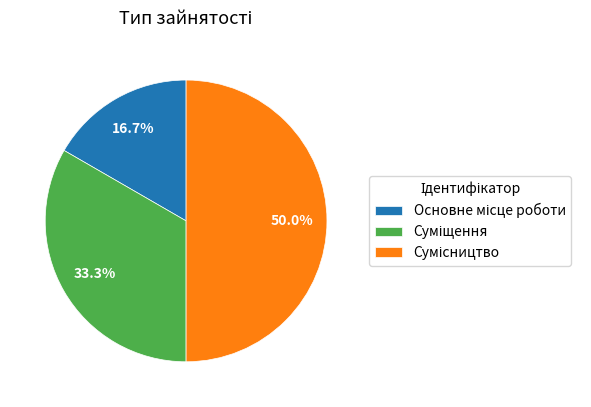

Does any single category account for the majority?

No